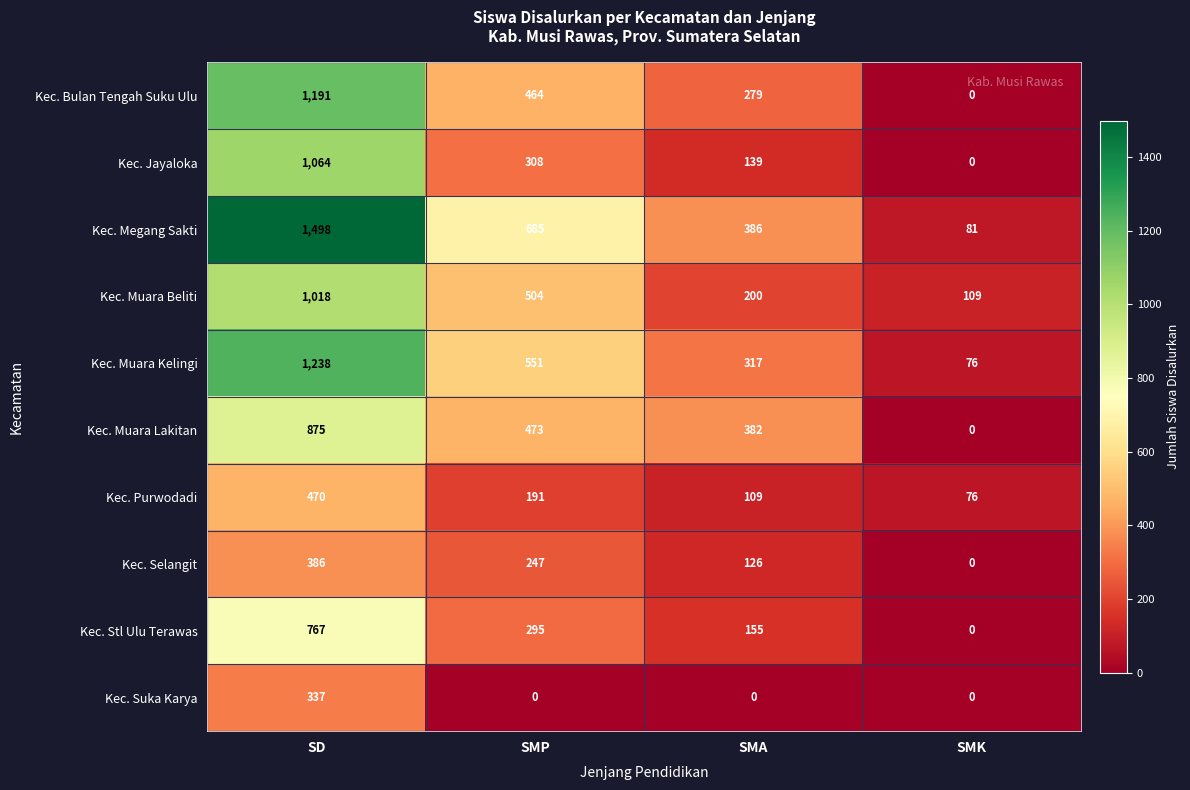

At how many categories does at least one series exceed 142?

3